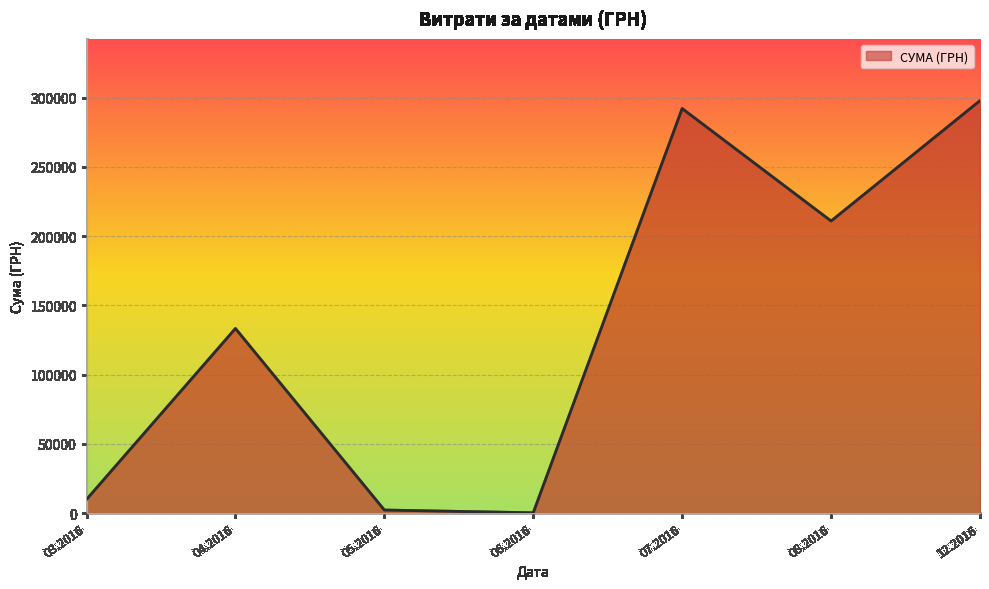

Which has a higher value, 03.2016 or 12.2016?

12.2016